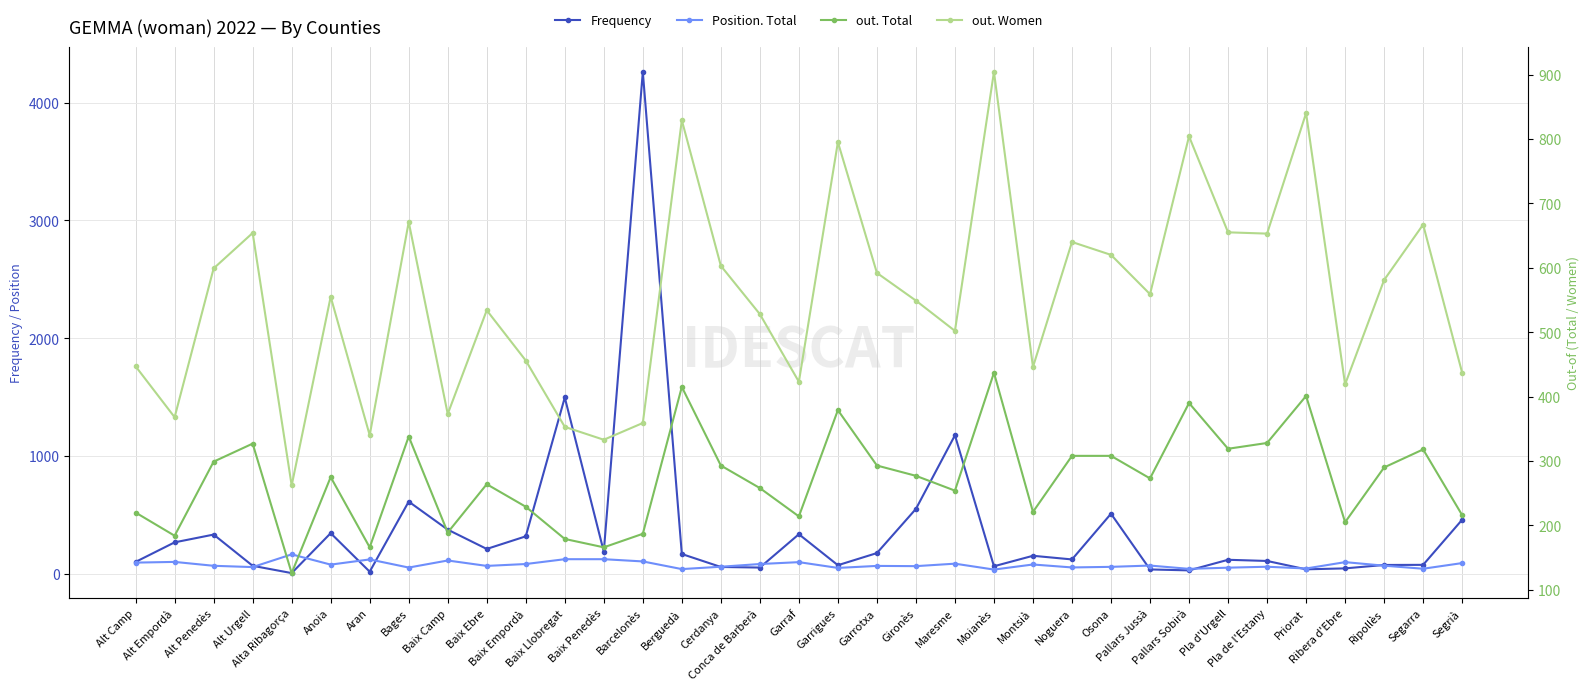

Which series has the largest total across all categories?

out. Women